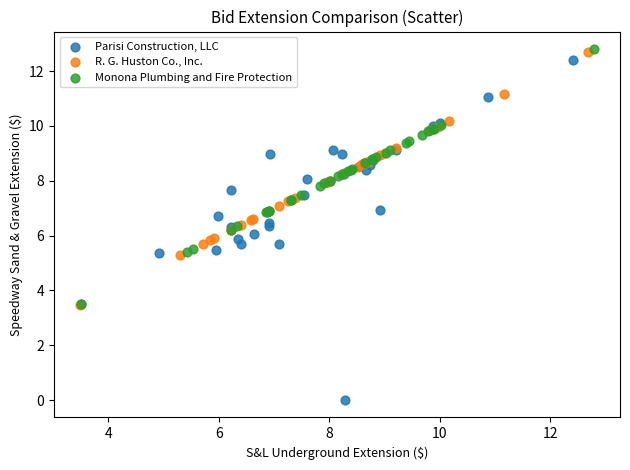

Which series reaches the minimum Y coordinate?

Parisi Construction, LLC